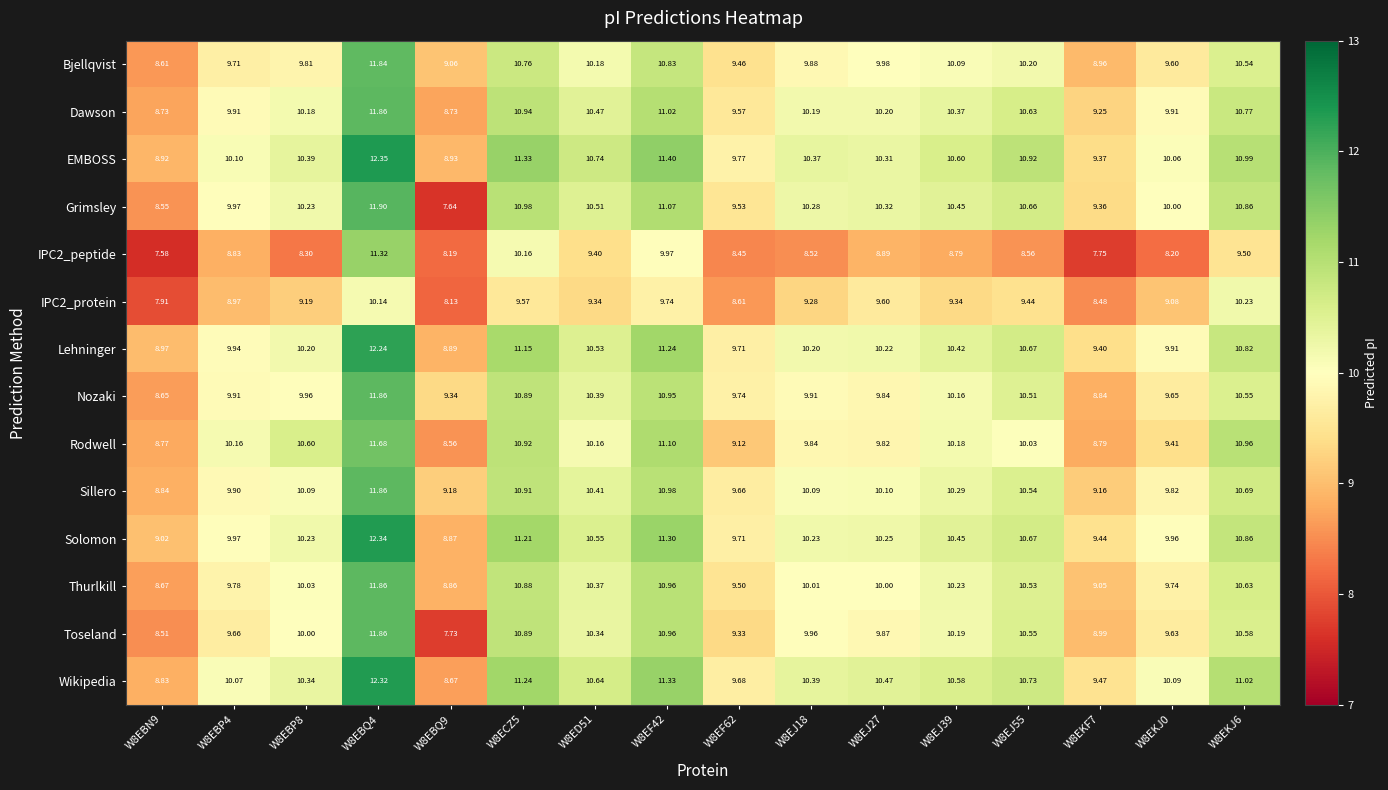

Which series has the largest range (max minus min)?

Grimsley